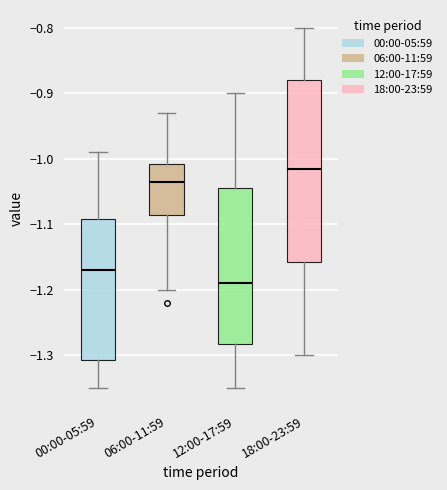

Which box's median line is the lowest?

12:00-17:59